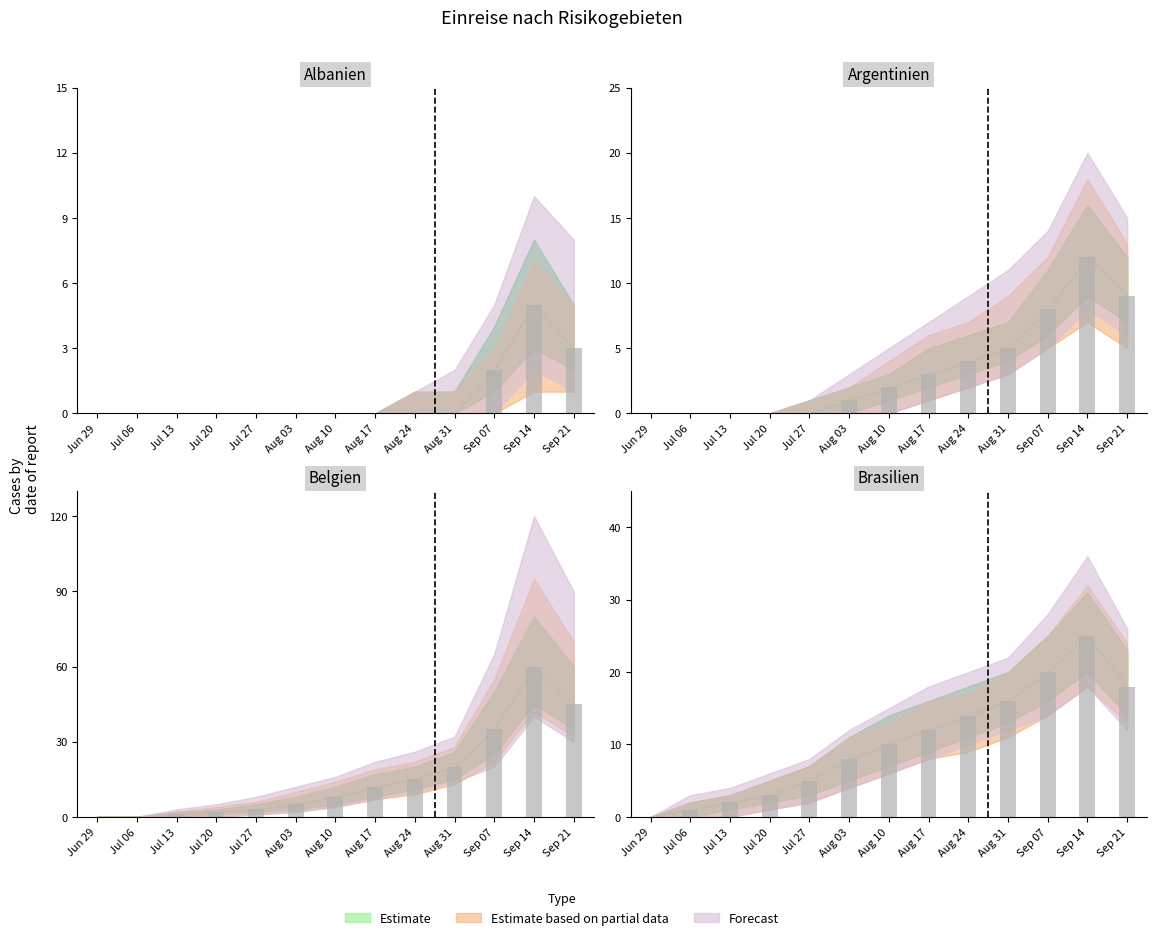

Is the value of Brasilien_Neue at Jul 06 greater than the value of Albanien_Neue at Aug 10?

Yes